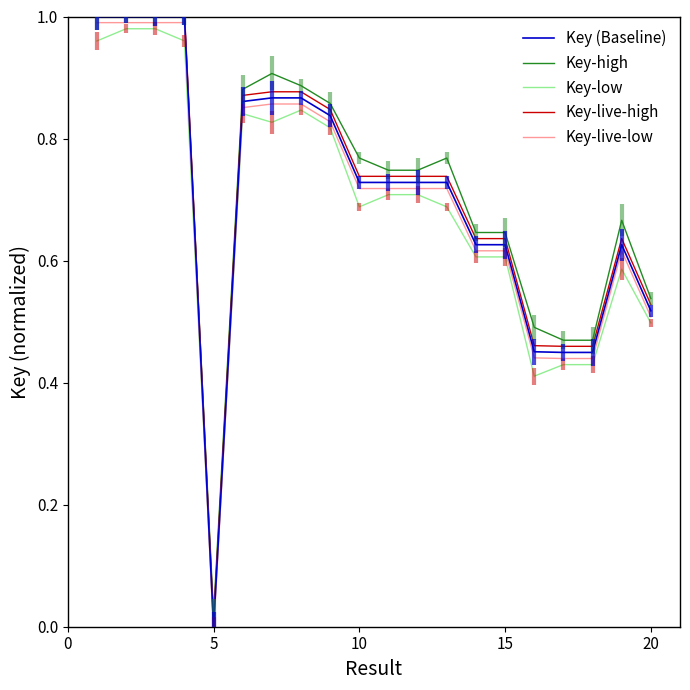

What are all the series names shown in the legend?

Key (Baseline), Key-high, Key-low, Key-live-high, Key-live-low